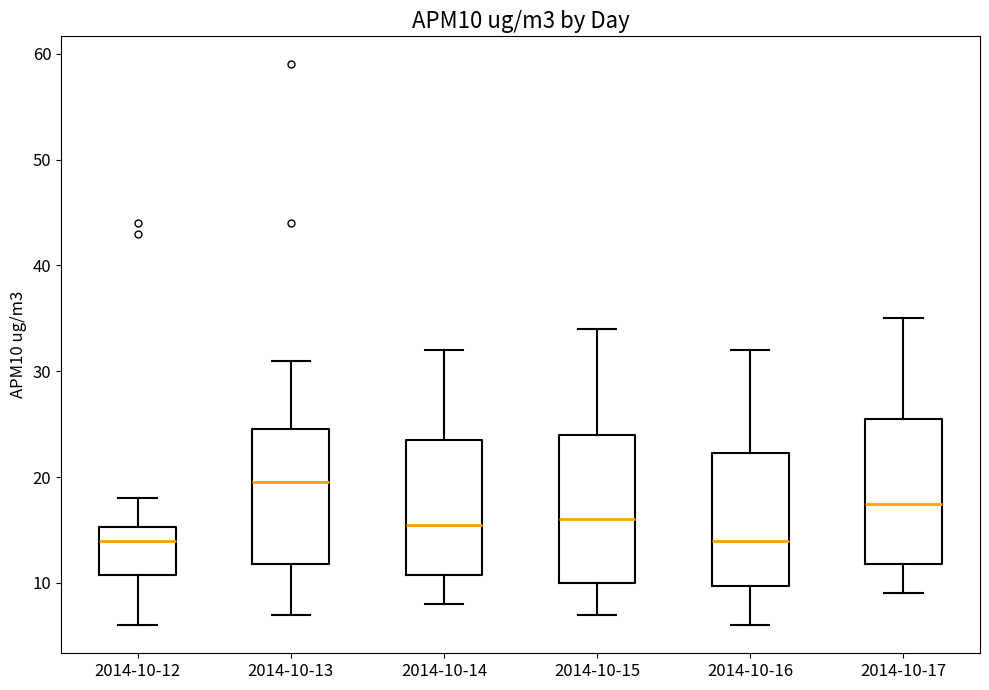

Reading left to right, transcribe this box plot: for each box, give where its median line is, the range the box spans, and where its two whiskers end, as read against the y-axis. The values are not printed on the chart, so give them approximately, as read against the axis.

2014-10-12: median 14, box 11 to 15, whiskers 6 to 18
2014-10-13: median 20, box 12 to 25, whiskers 7 to 31
2014-10-14: median 16, box 11 to 24, whiskers 8 to 32
2014-10-15: median 16, box 10 to 24, whiskers 7 to 34
2014-10-16: median 14, box 10 to 22, whiskers 6 to 32
2014-10-17: median 18, box 12 to 26, whiskers 9 to 35